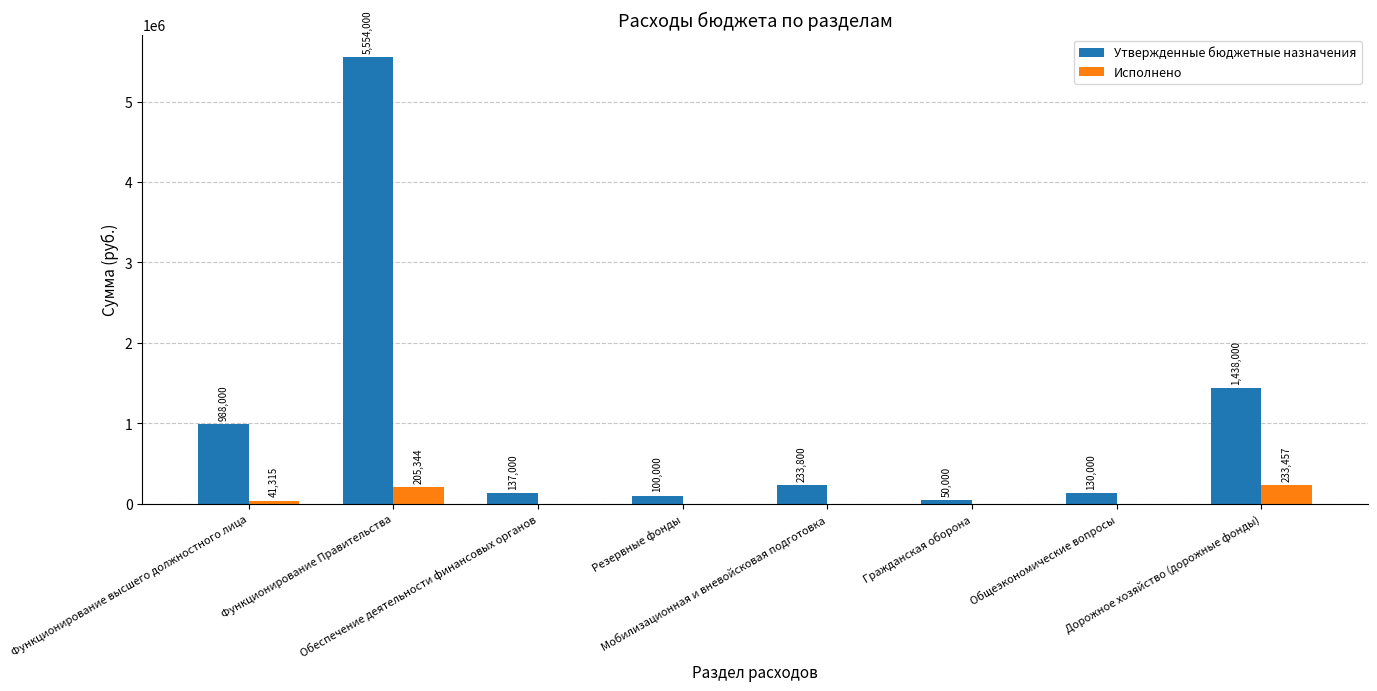

Is the value of Утвержденные бюджетные назначения at Общеэкономические вопросы greater than the value of Исполнено at Дорожное хозяйство (дорожные фонды)?

No